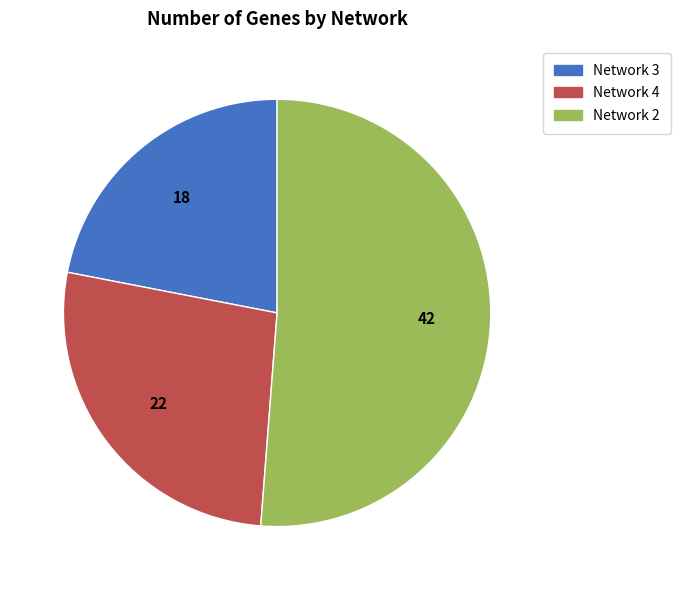

Approximately how many times larger is the value at Network 2 compared to Network 3?

2.3